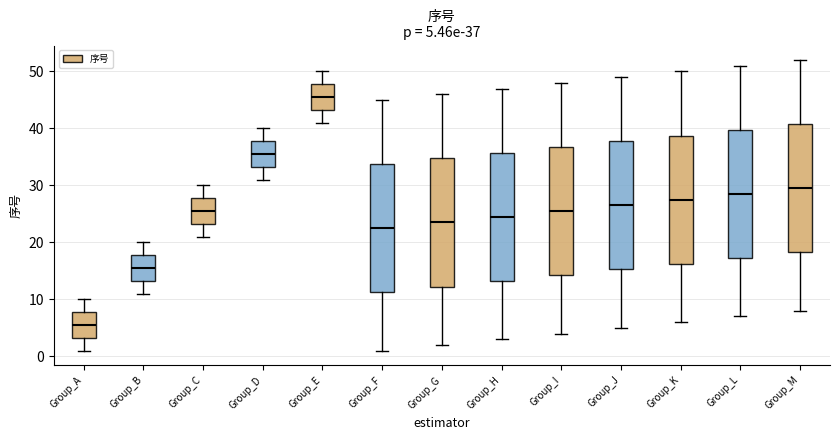

Which box has the highest median line?

Group_E